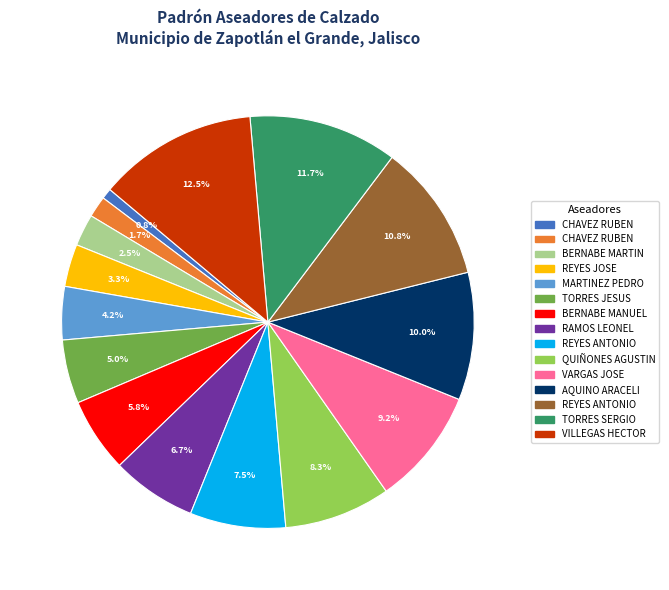

Does any single category account for the majority?

No